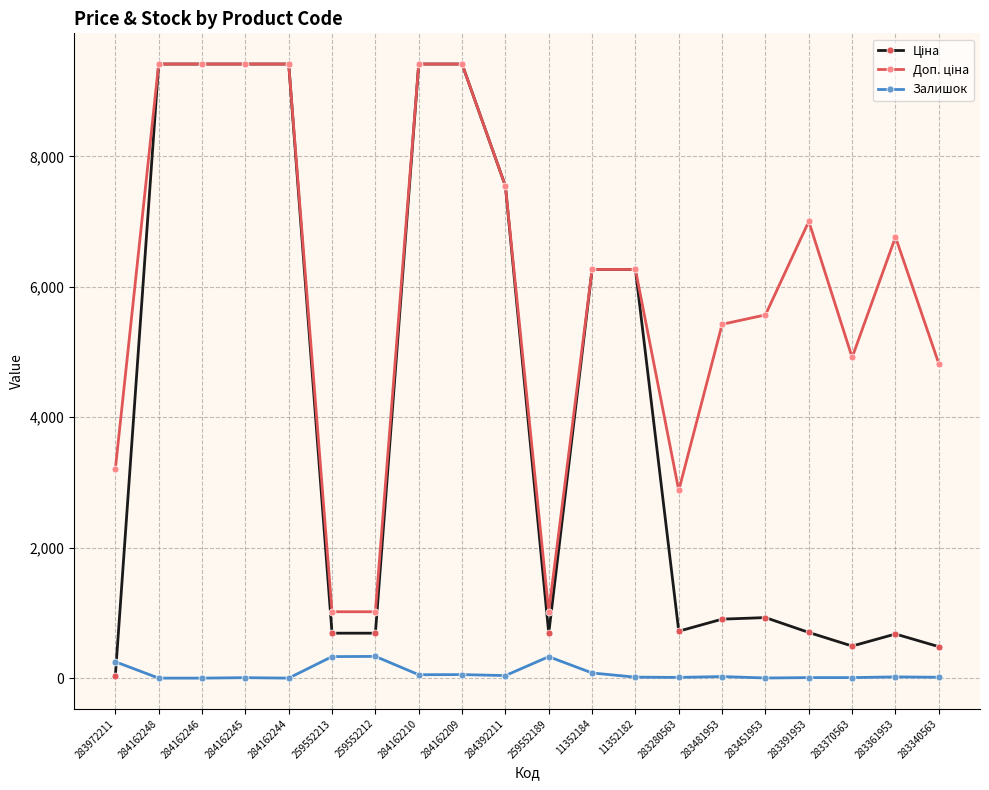

What is the greatest value displayed?

9416.9